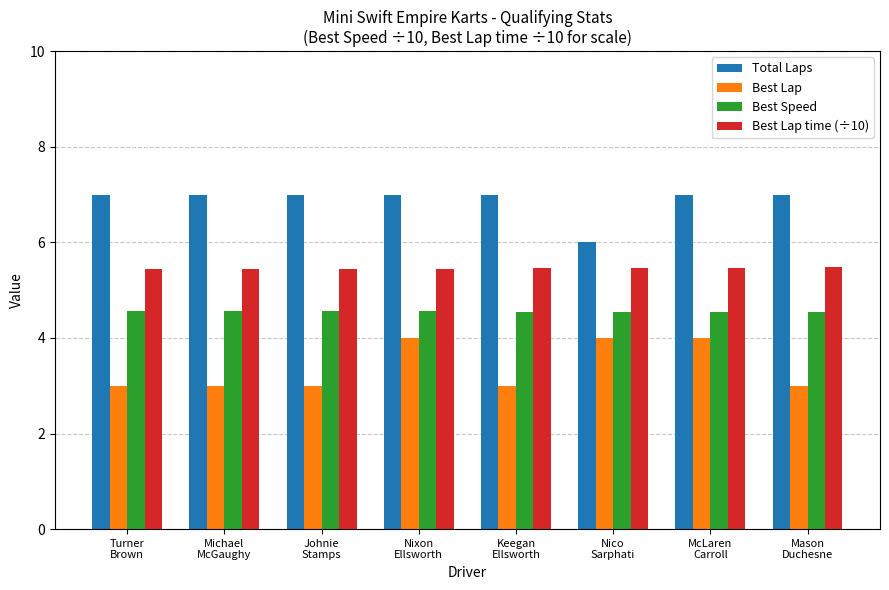

At how many categories does at least one series exceed 5?

8